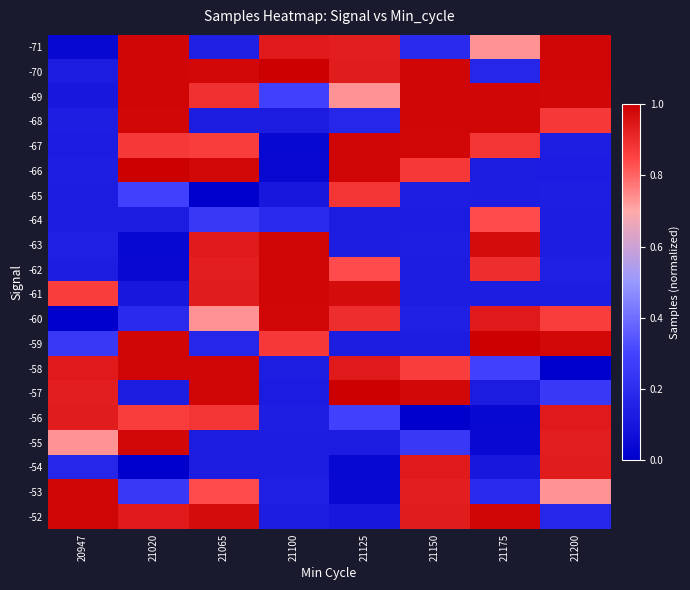

What is the difference between the highest and lowest values at 21125?

1.0